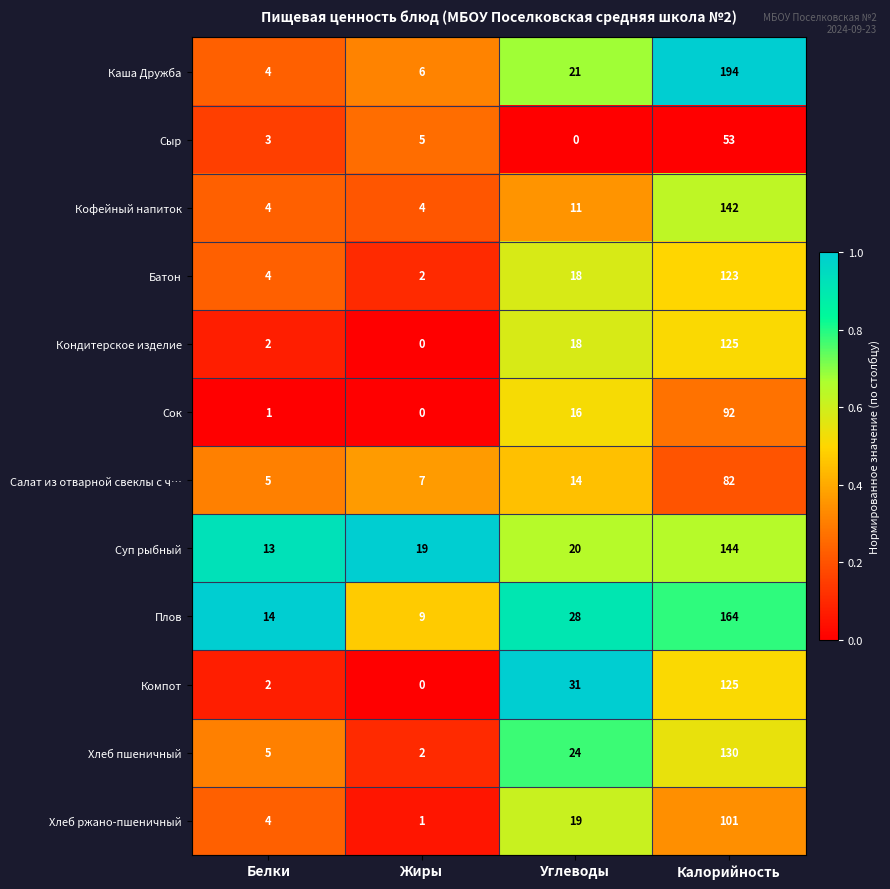

At which category is the sum across all series the highest?

Калорийность